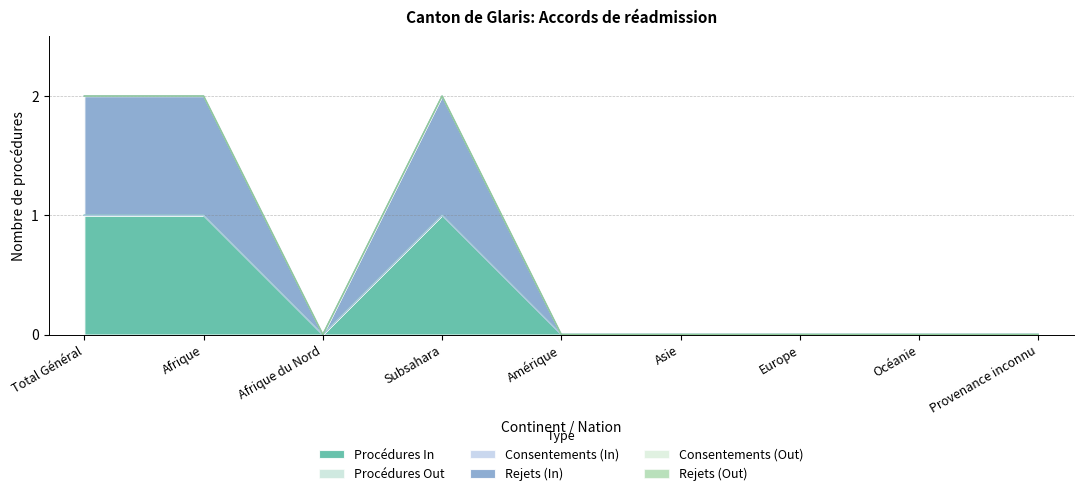

Which category has the highest value across all series?

Total Général